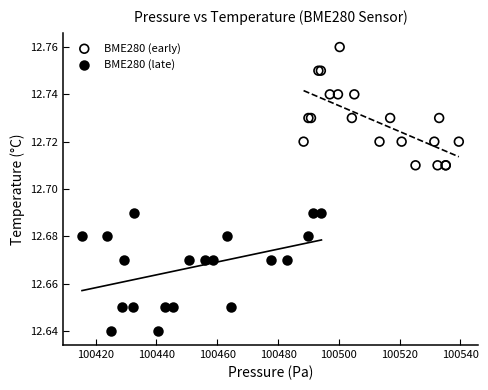

Which series contains the lowest Y value?

BME280 (late)